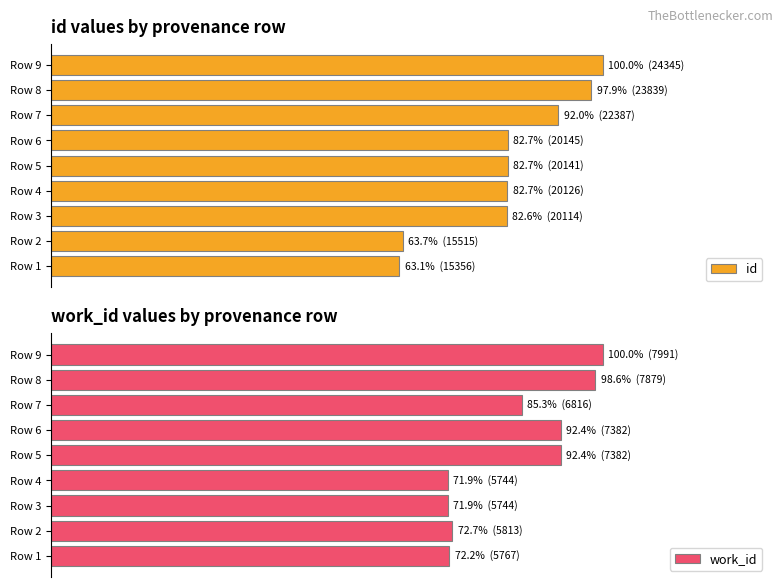

How many values in the id series exceed 82?

7